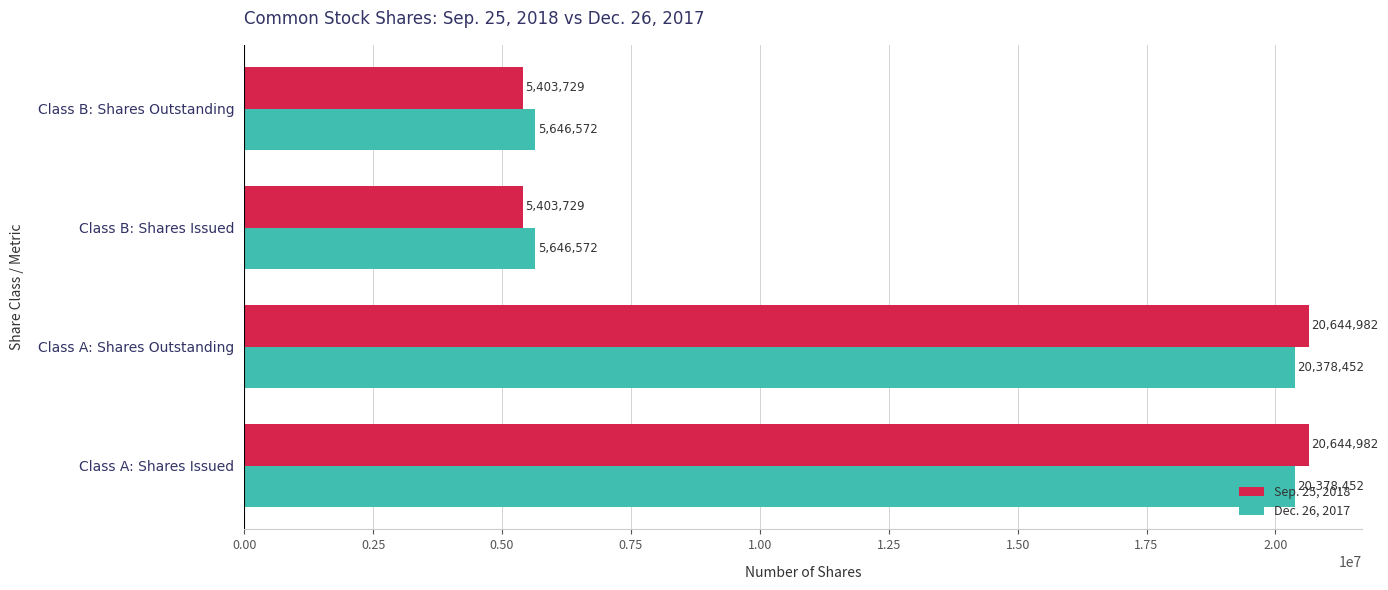

What are all the series names shown in the legend?

Sep. 25, 2018, Dec. 26, 2017